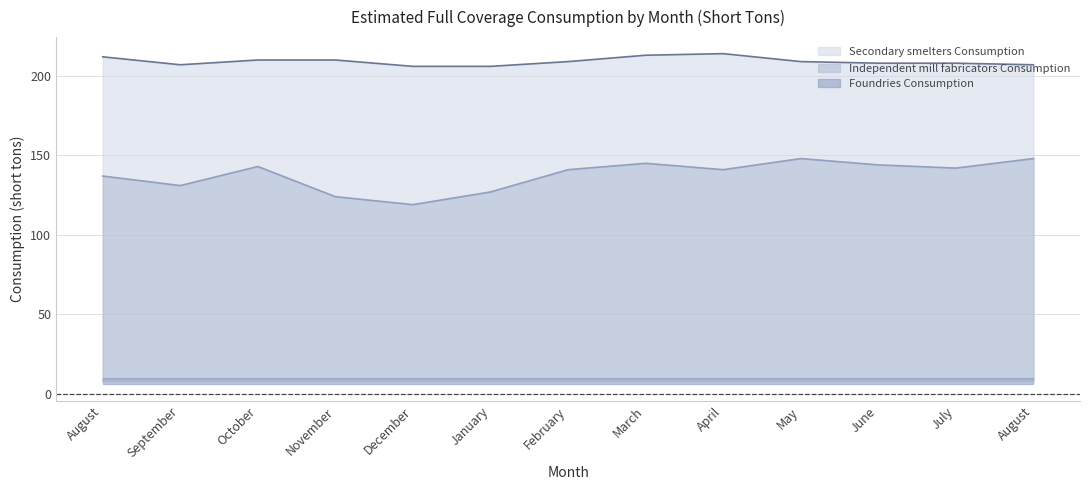

In Secondary smelters Consumption, how many points are lower than both neighbors (excluding endpoints)?

1